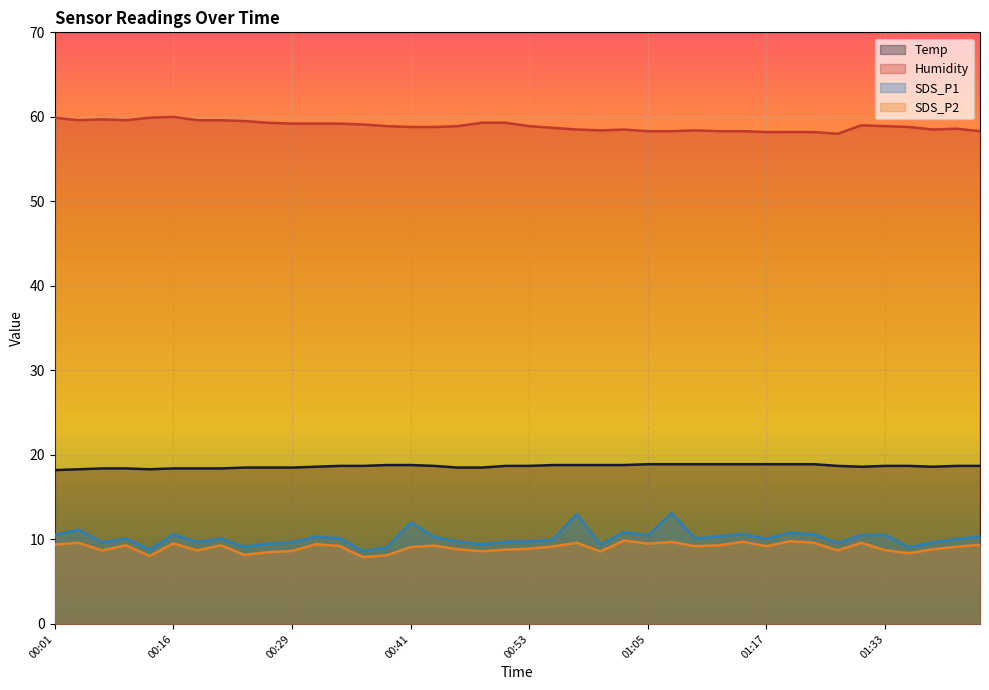

What are all the series names shown in the legend?

Temp, Humidity, SDS_P1, SDS_P2